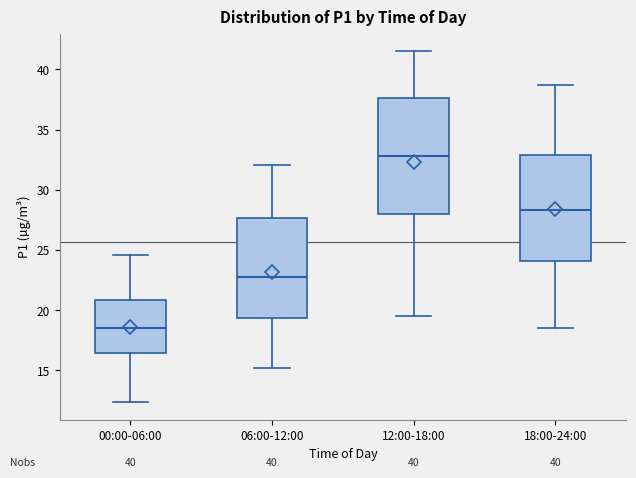

Reading left to right, read every box against the y-axis: the position of its median line, the range the box covers, and the ends of its whiskers. The values are not printed on the chart, so give them approximately, as read against the axis.

00:00-06:00: median 18.5, box 16.5 to 21.0, whiskers 12.5 to 24.5
06:00-12:00: median 23.0, box 19.5 to 27.5, whiskers 15.0 to 32.0
12:00-18:00: median 33.0, box 28.0 to 37.5, whiskers 19.5 to 41.5
18:00-24:00: median 28.5, box 24.0 to 33.0, whiskers 18.5 to 38.5